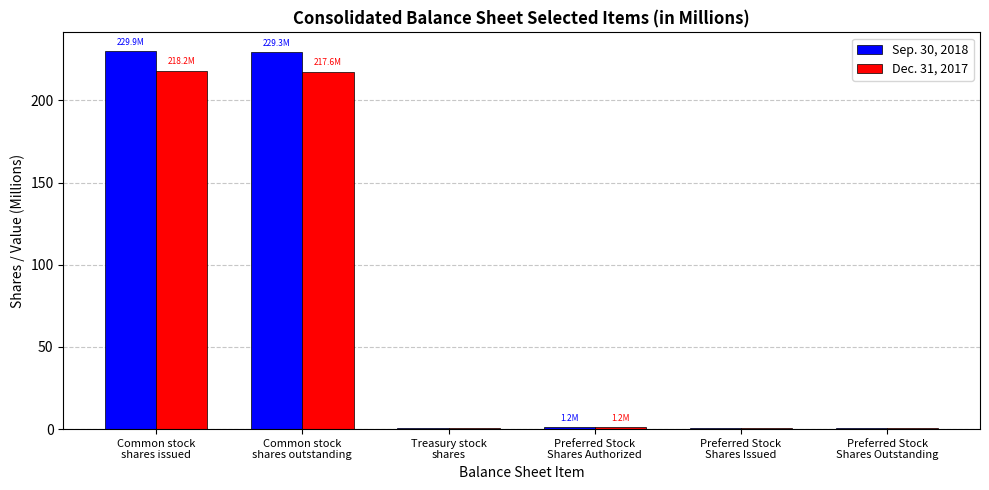

What is the sum of all Sep. 30, 2018 values?

463.0